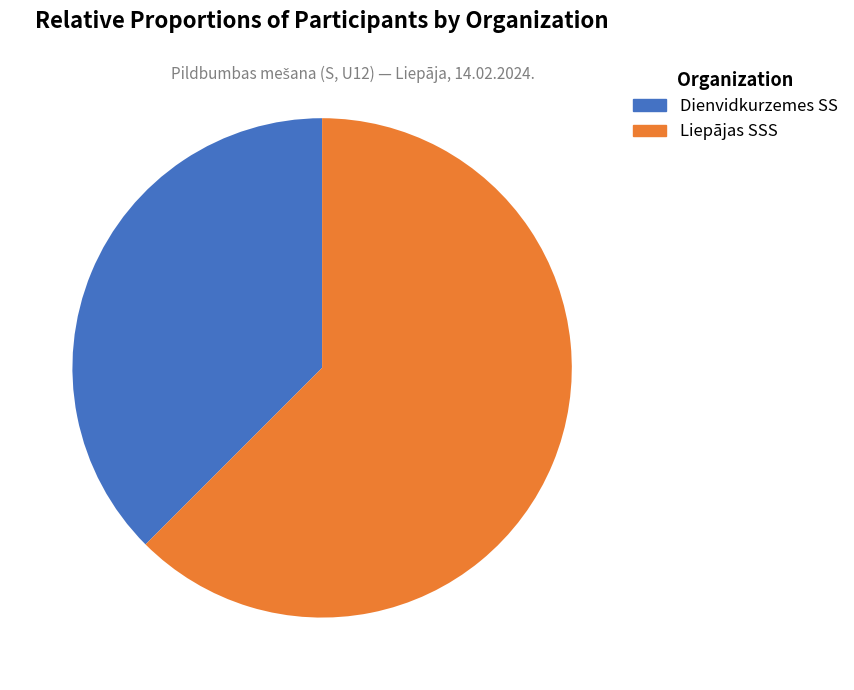

Which slice is the largest?

Liepājas SSS